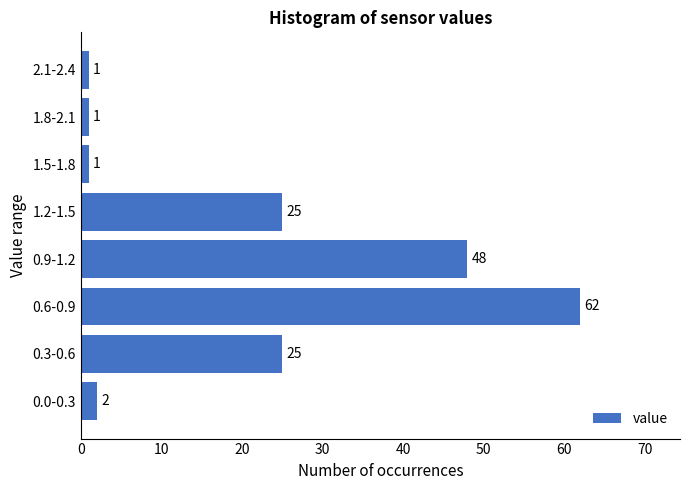

Reading bottom to top, extract all data points from this chart.

2	25	62	48	25	1	1	1